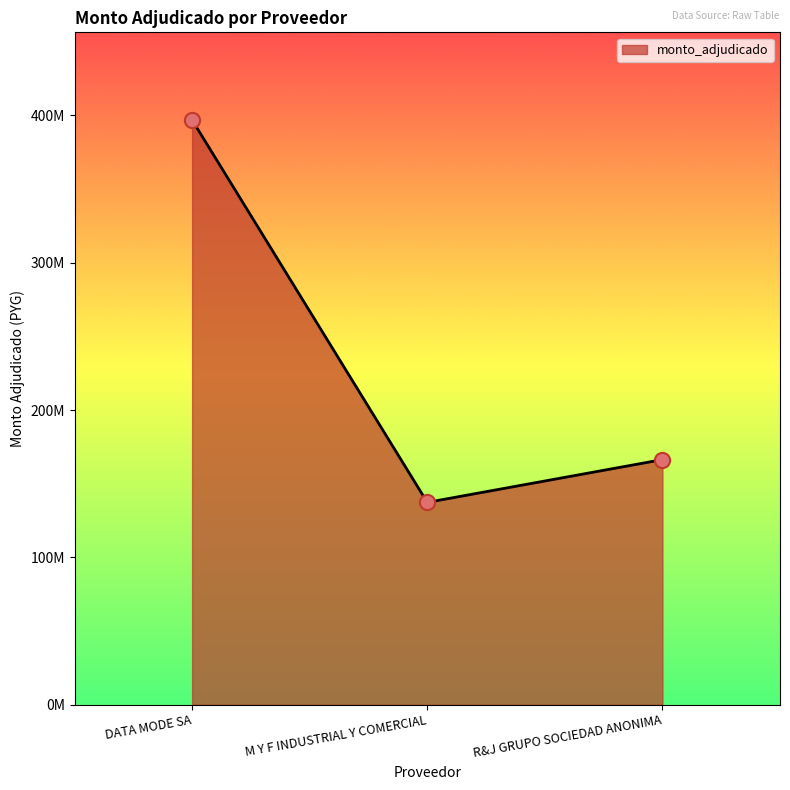

Between R&J GRUPO SOCIEDAD ANONIMA and DATA MODE SA, which is larger?

DATA MODE SA